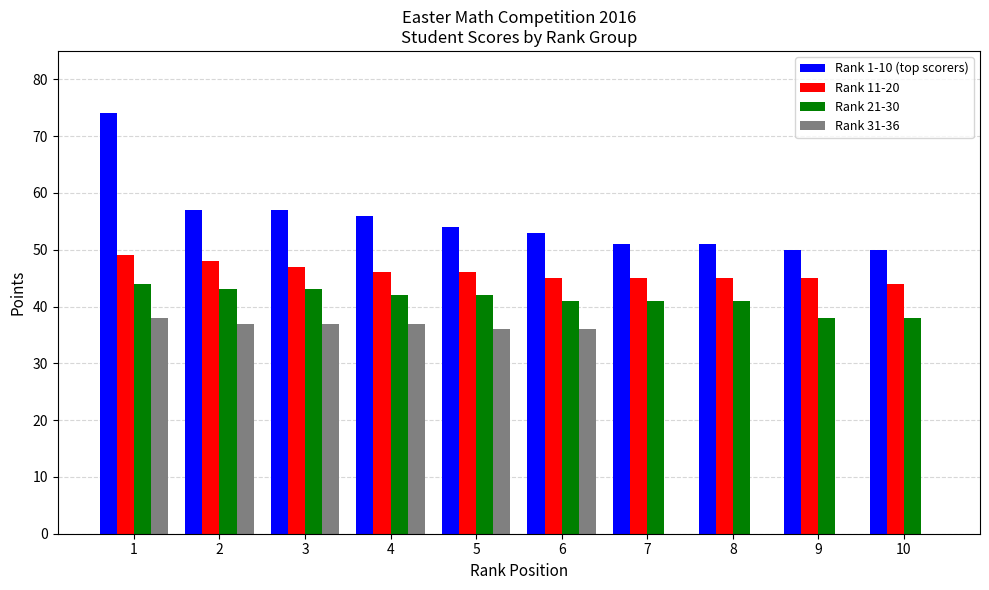

What is the greatest value displayed?

74